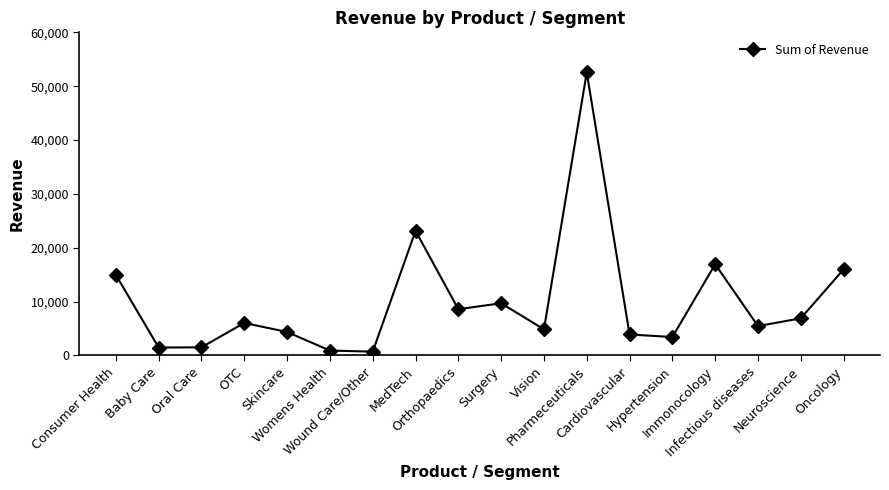

True or false: the data shows 52564 at Pharmeceuticals.

True